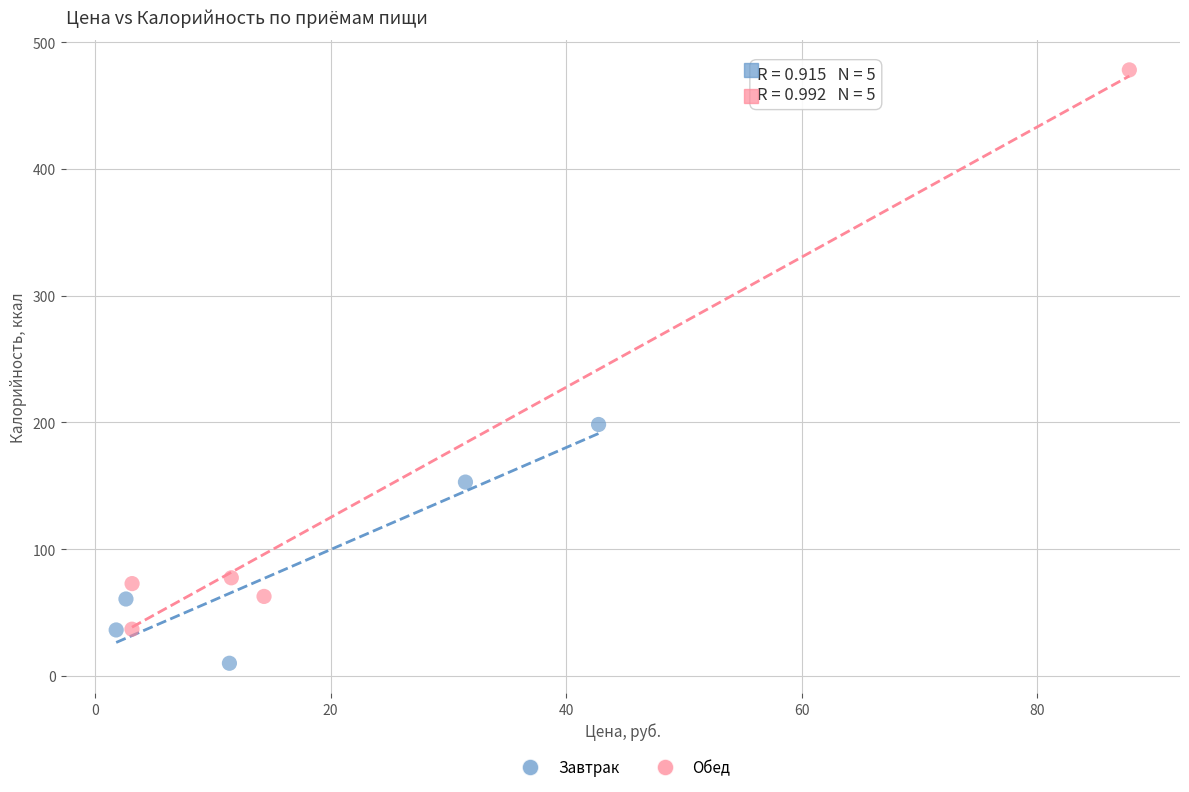

Which series contains the lowest Y value?

Завтрак